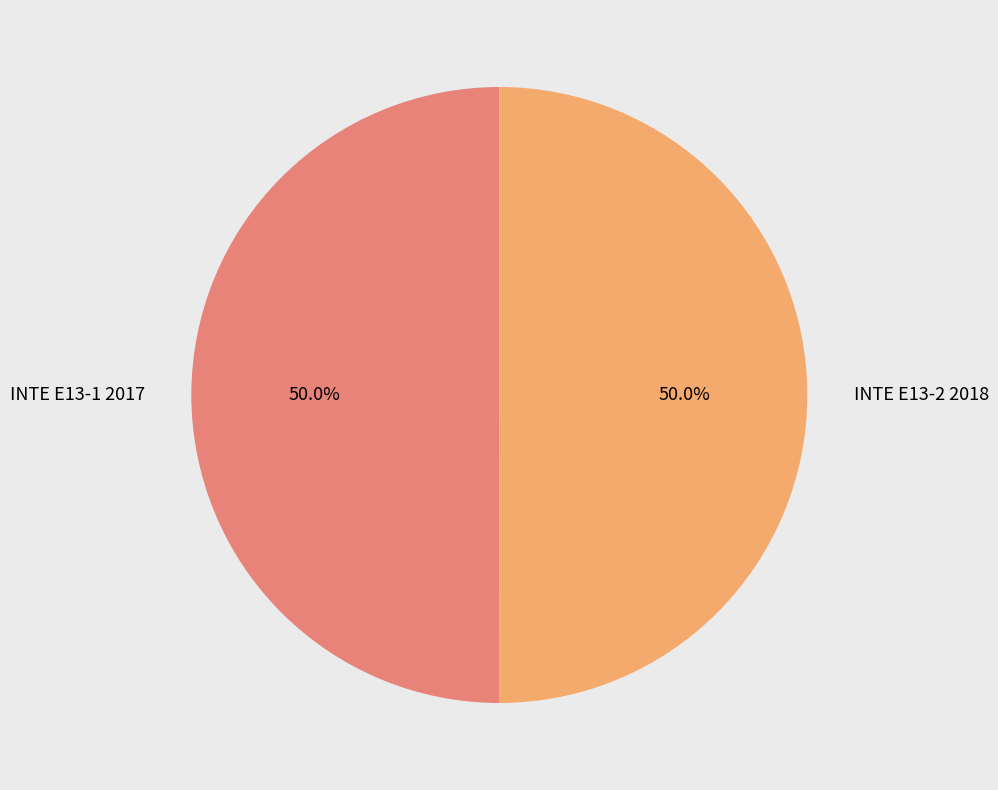

True or false: INTE E13-2 2018 accounts for 50% of the total.

True